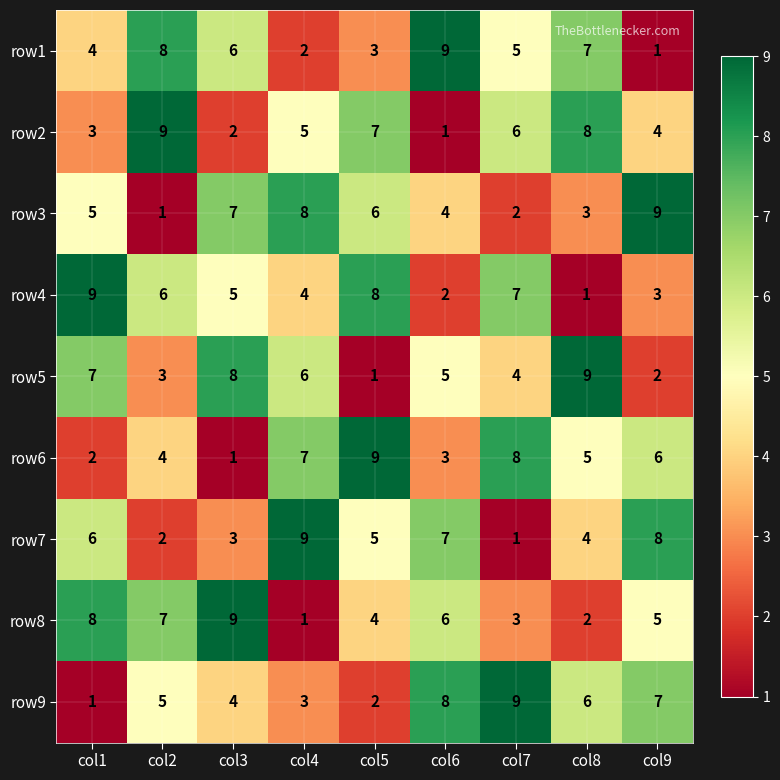

What is the spread (max minus min) of values at col2?

8